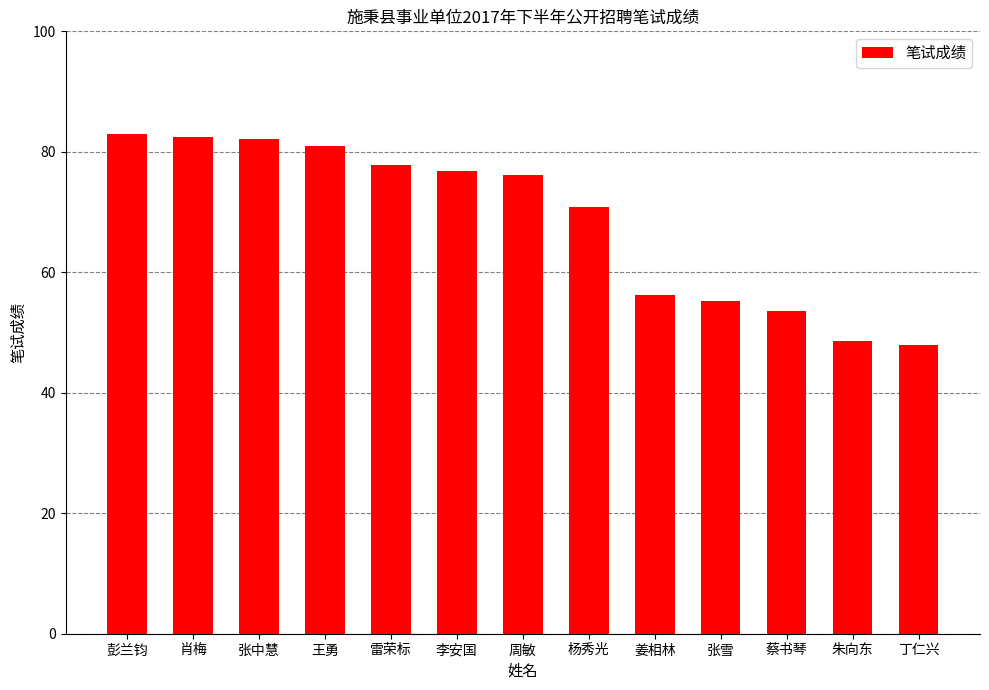

What is the minimum value shown in the chart?

48.0